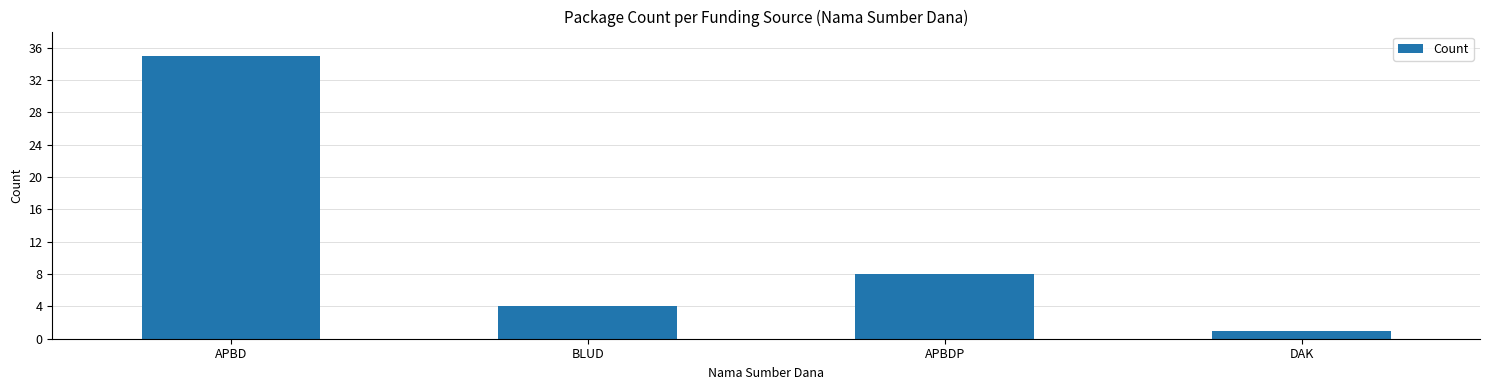

How many bars are there in total?

4